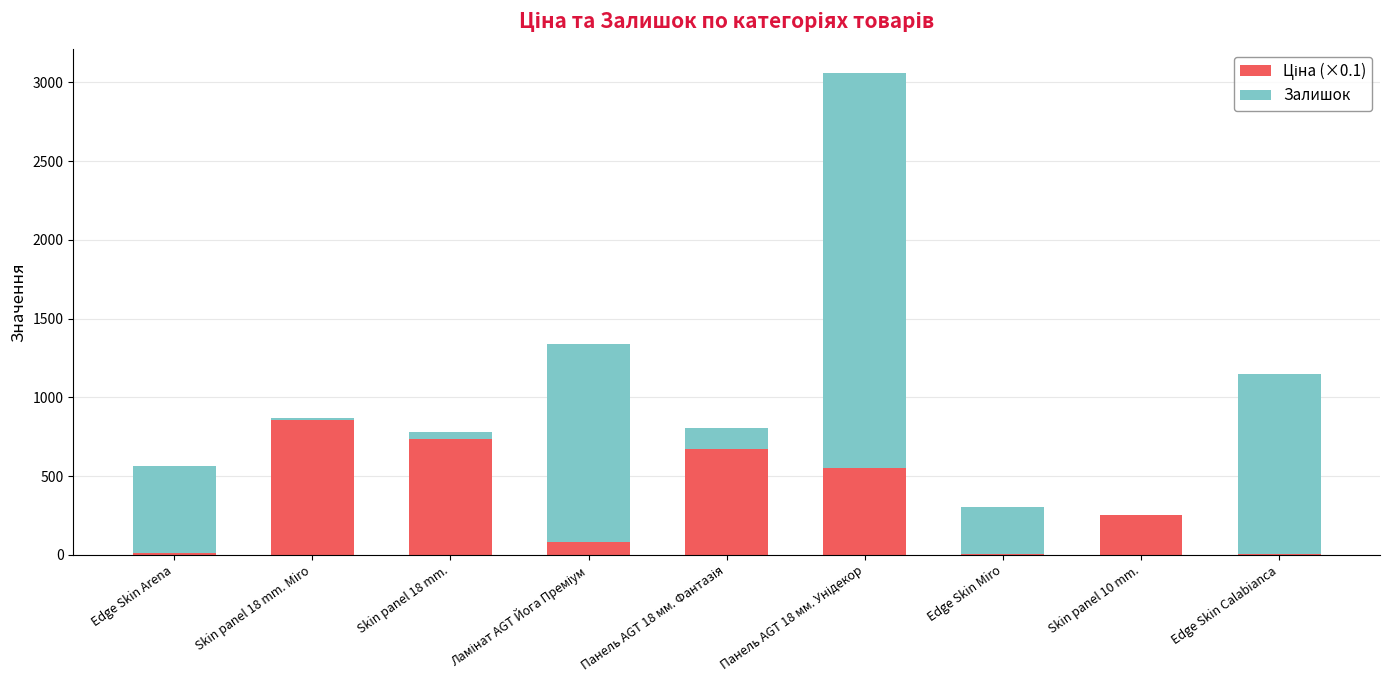

How many categories are shown in the chart?

9